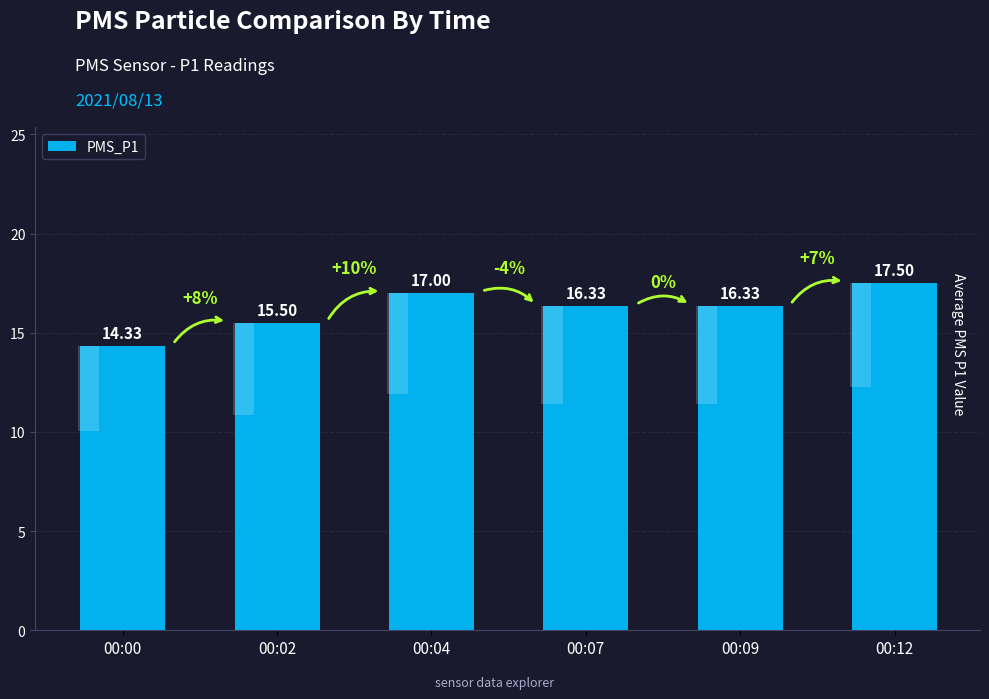

Between 00:12 and 00:02, which is larger?

00:12